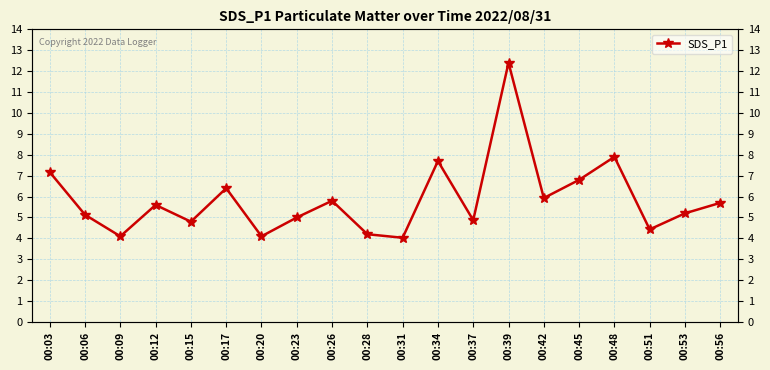

List the labels in order of value, largest first.

00:39, 00:48, 00:34, 00:03, 00:45, 00:17, 00:42, 00:26, 00:56, 00:12, 00:53, 00:06, 00:23, 00:37, 00:15, 00:51, 00:28, 00:09, 00:20, 00:31